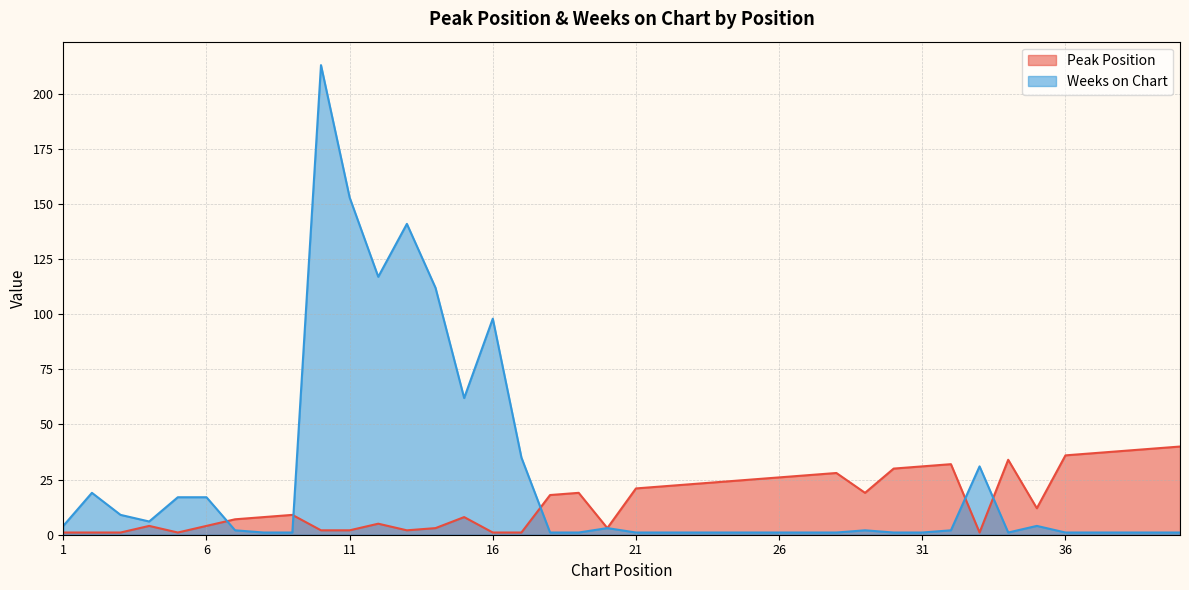

What is the difference between the maximum and minimum values in the Weeks on Chart series?

212